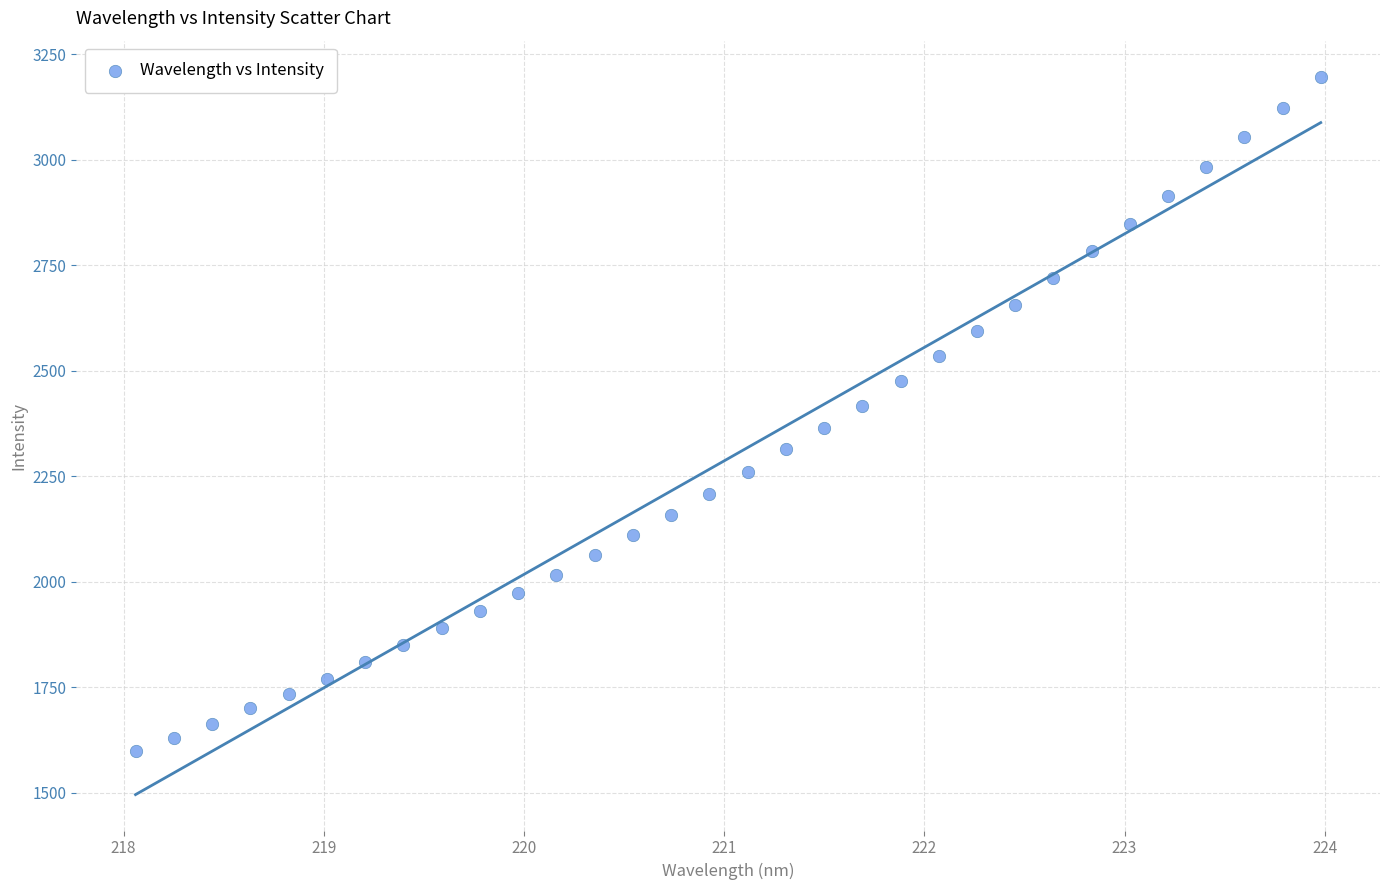

What is the range of Y values (max minus min)?

1597.8